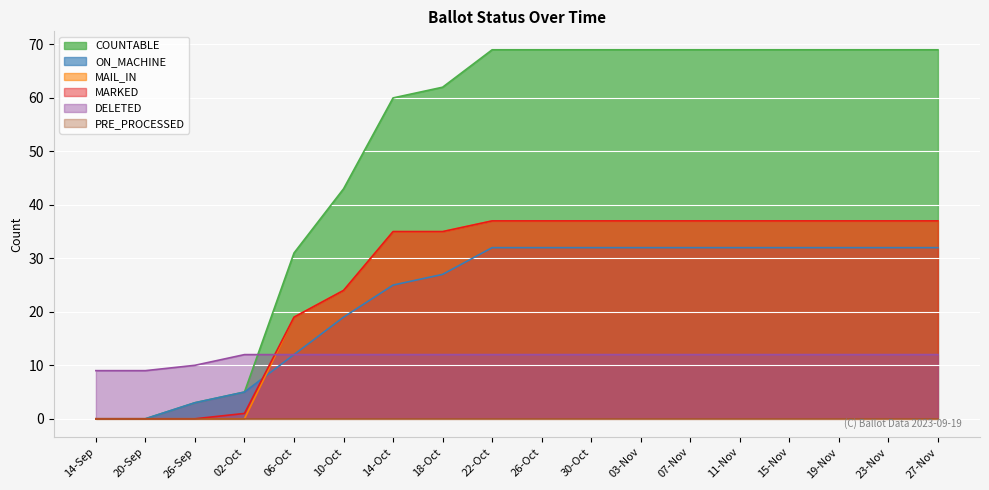

Rank the categories by ON_MACHINE value from highest to lowest.

22-Oct, 26-Oct, 30-Oct, 03-Nov, 07-Nov, 11-Nov, 15-Nov, 19-Nov, 23-Nov, 27-Nov, 18-Oct, 14-Oct, 10-Oct, 06-Oct, 02-Oct, 26-Sep, 14-Sep, 20-Sep